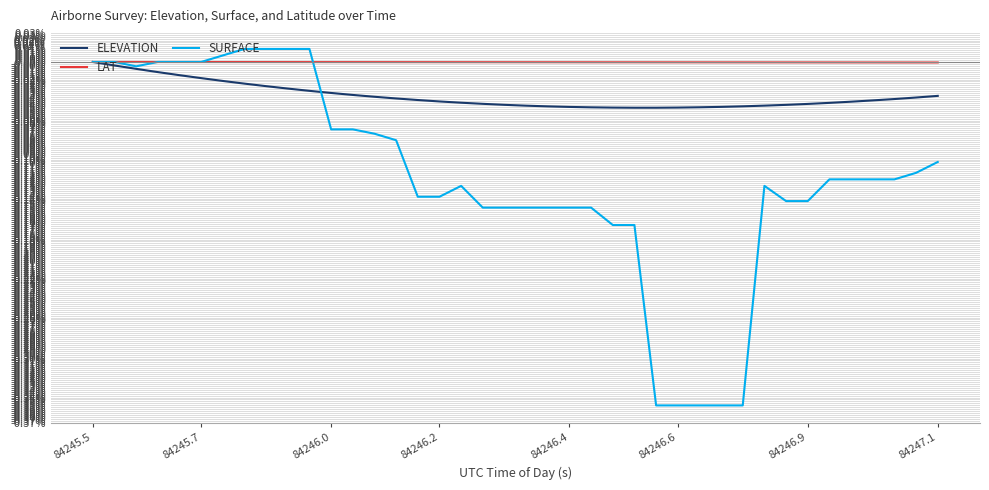

List the series in order of their overall mean, lowest first.

SURFACE, ELEVATION, LAT